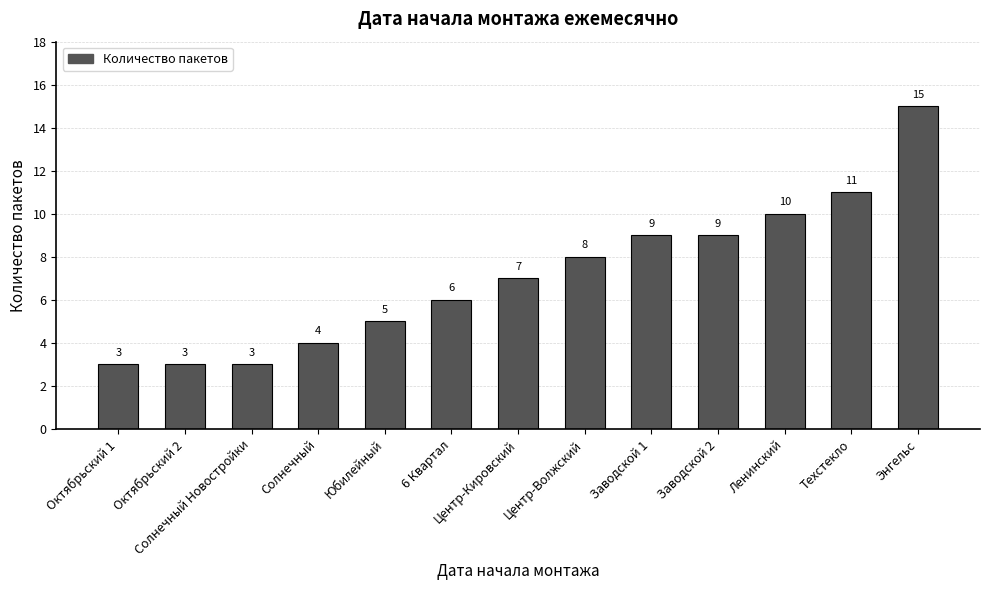

Which has a higher value, Заводской 1 or Техстекло?

Техстекло